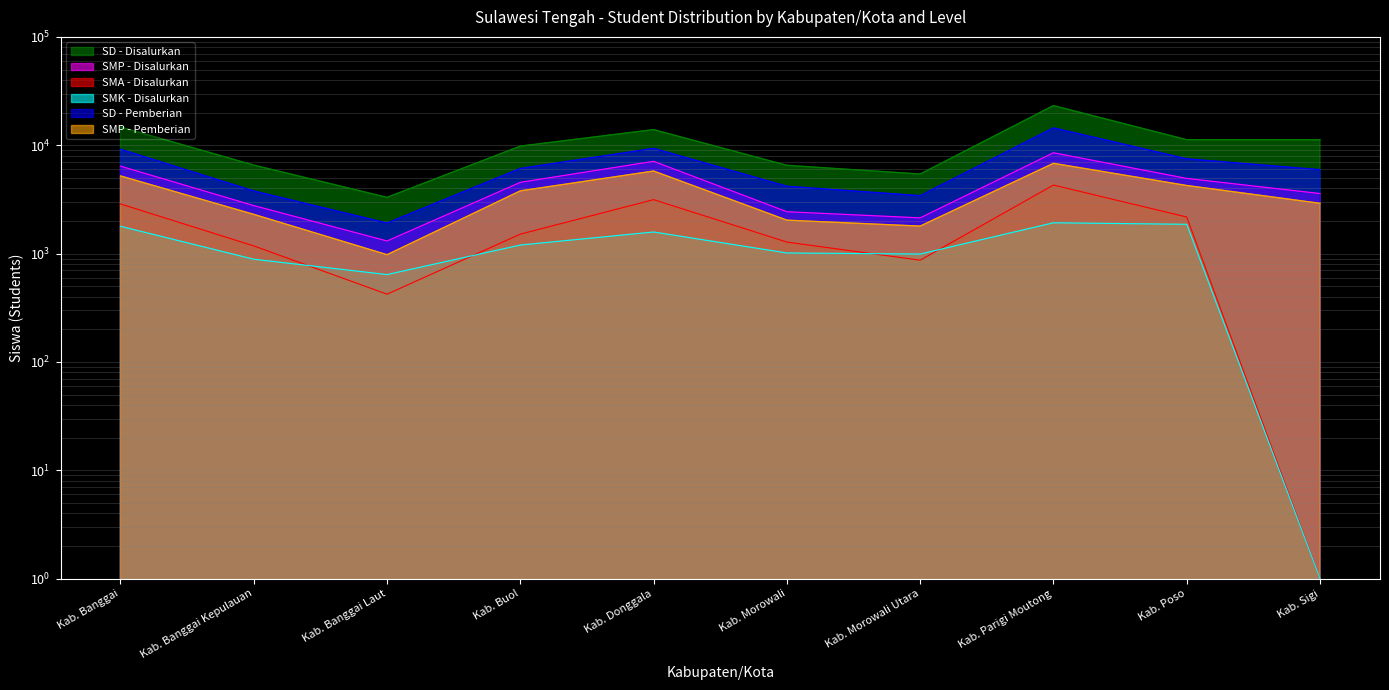

Is it true that SMA - Disalurkan equals 4290 at Kab. Parigi Moutong?

True